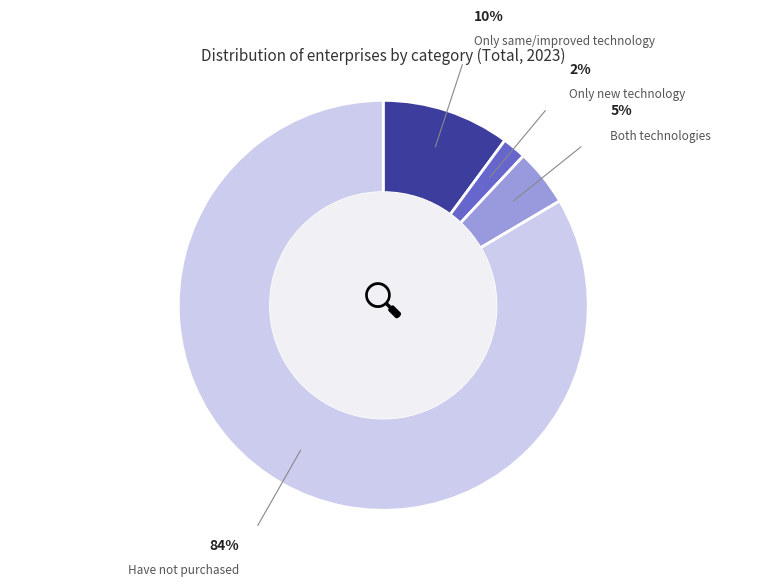

Is there a majority slice in this chart?

Yes